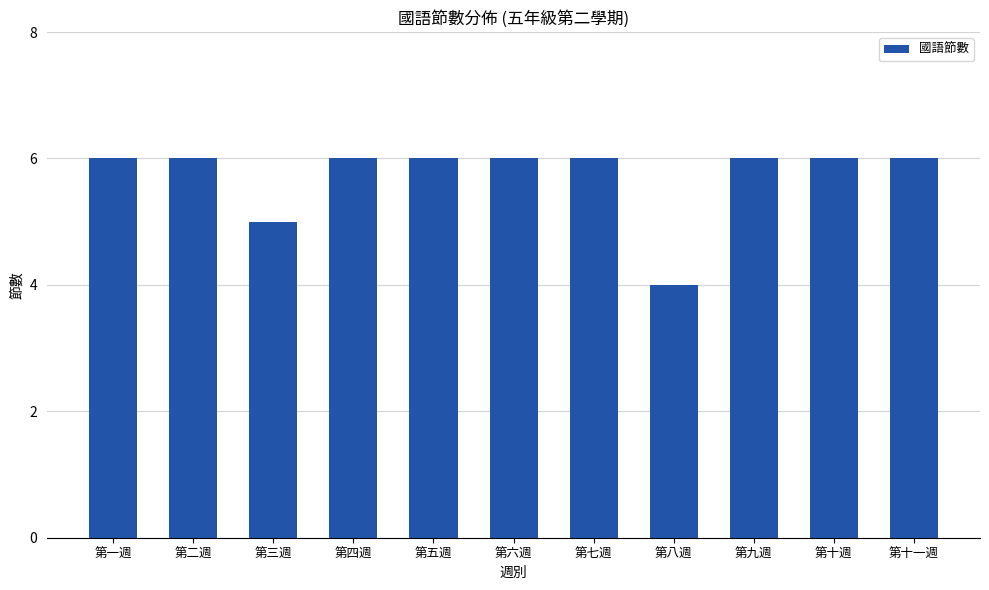

What is the value of the 7th bar from the left?

6